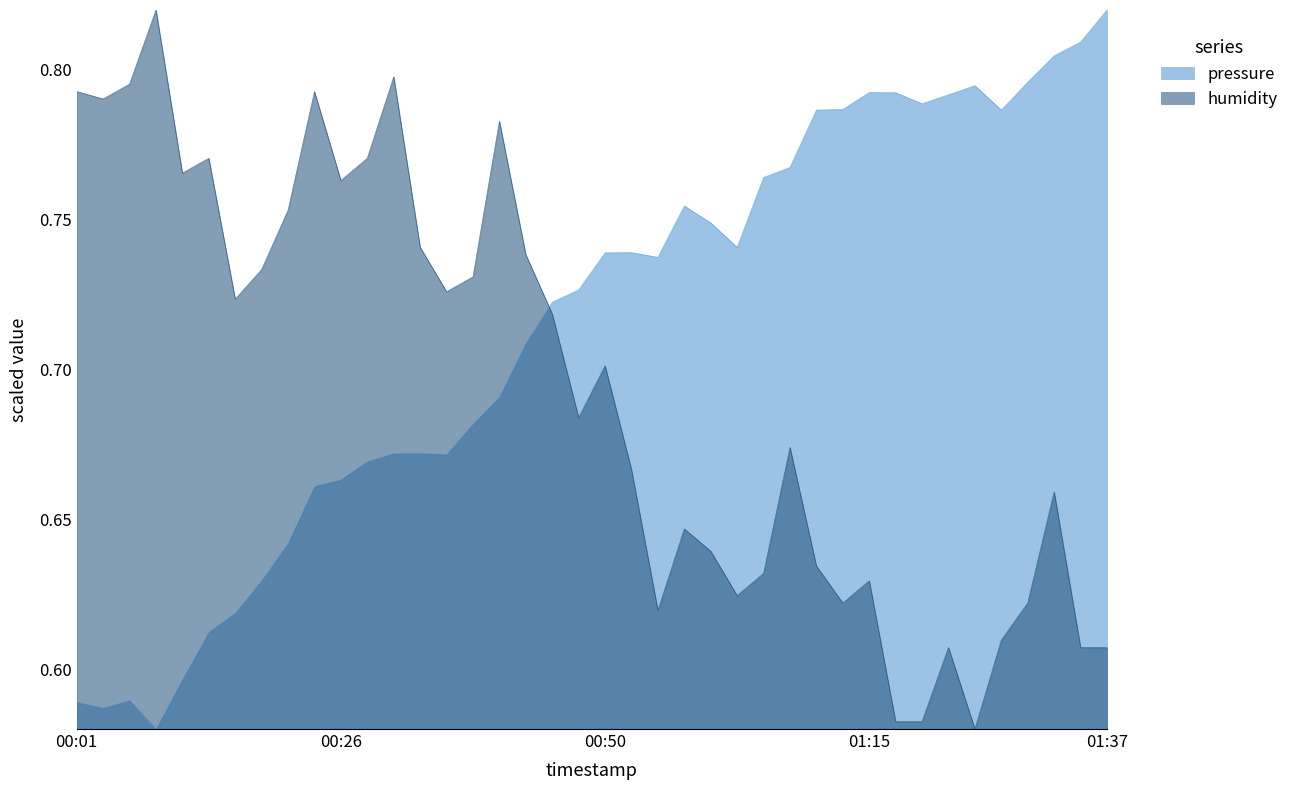

In pressure, how many points are lower than both neighbors (excluding endpoints)?

7